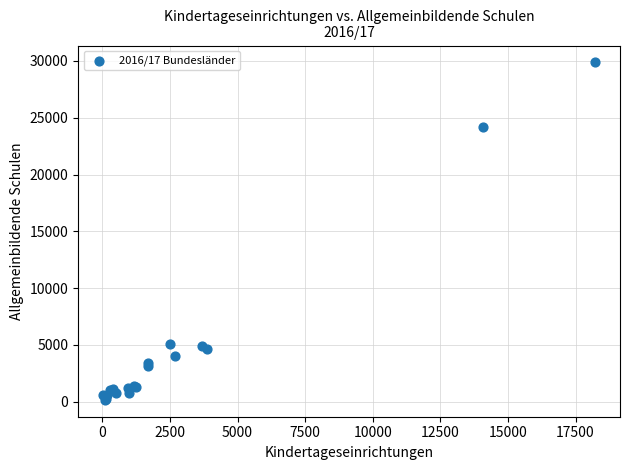

What Y value in the scatter plot is closest to 15018?

24151